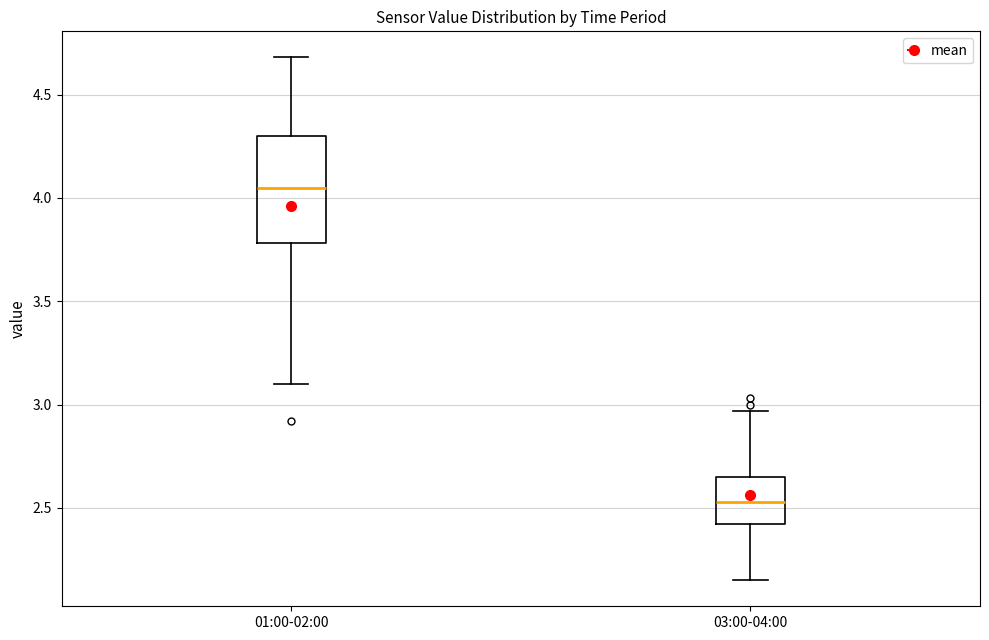

Which box has the lowest median line?

03:00-04:00